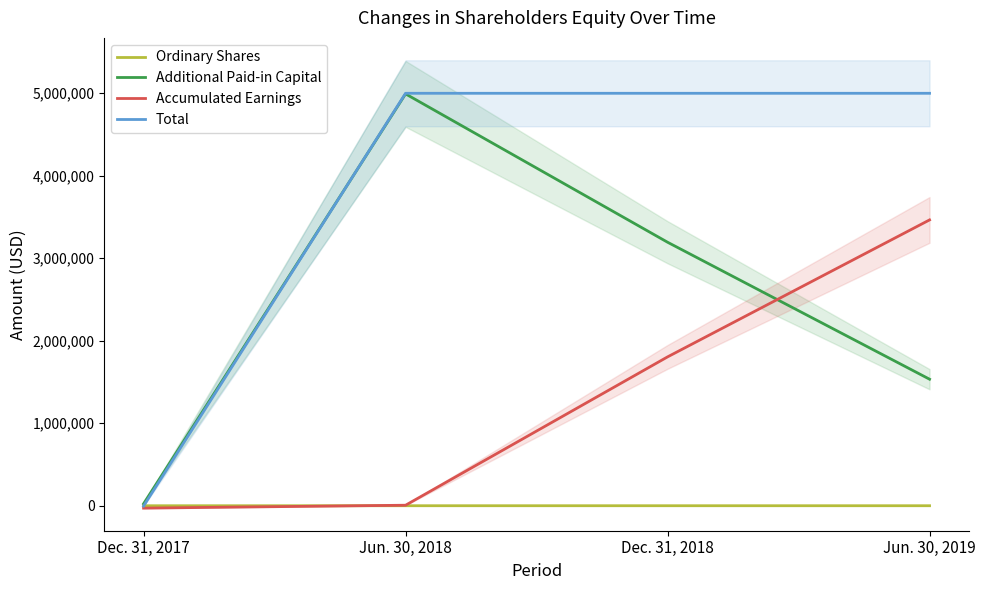

What is the minimum value for Ordinary Shares?

431